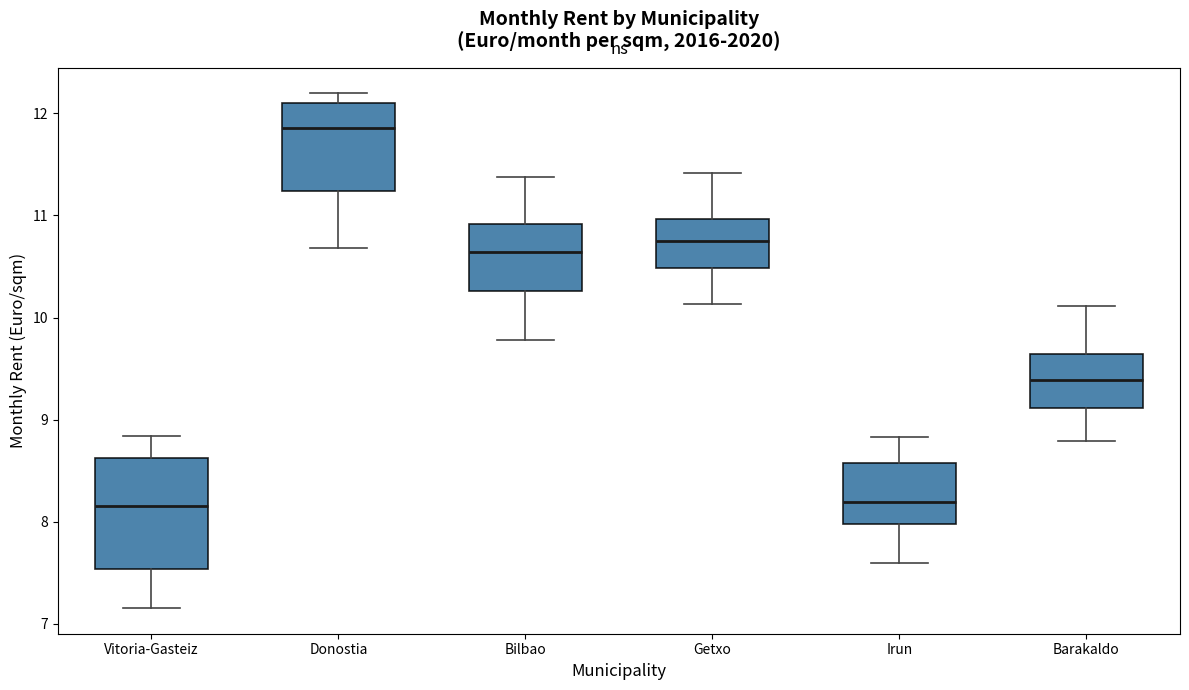

Which box's median line is the highest?

Donostia